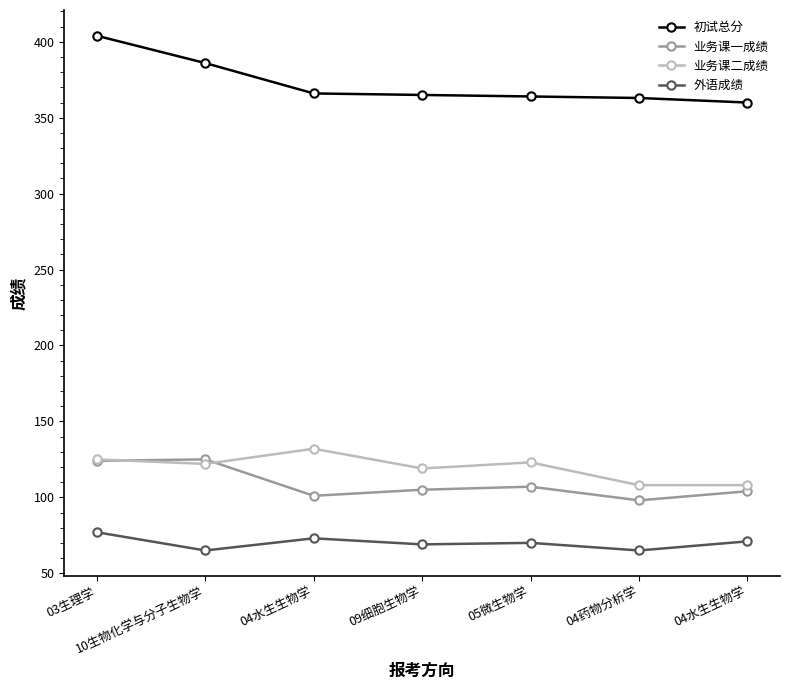

Reading right to left, transcribe all the data shown in this chart.

初试总分: 360	363	364	365	366	386	404
业务课一成绩: 104	98	107	105	101	125	124
业务课二成绩: 108	108	123	119	132	122	125
外语成绩: 71	65	70	69	73	65	77